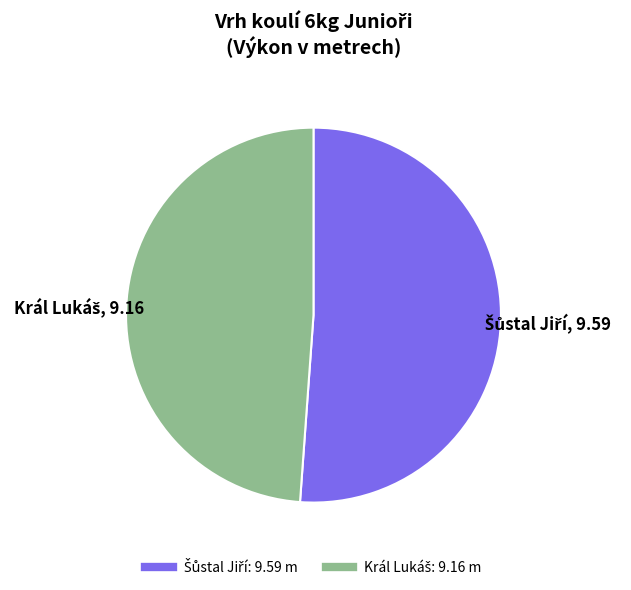

Is there a majority slice in this chart?

Yes